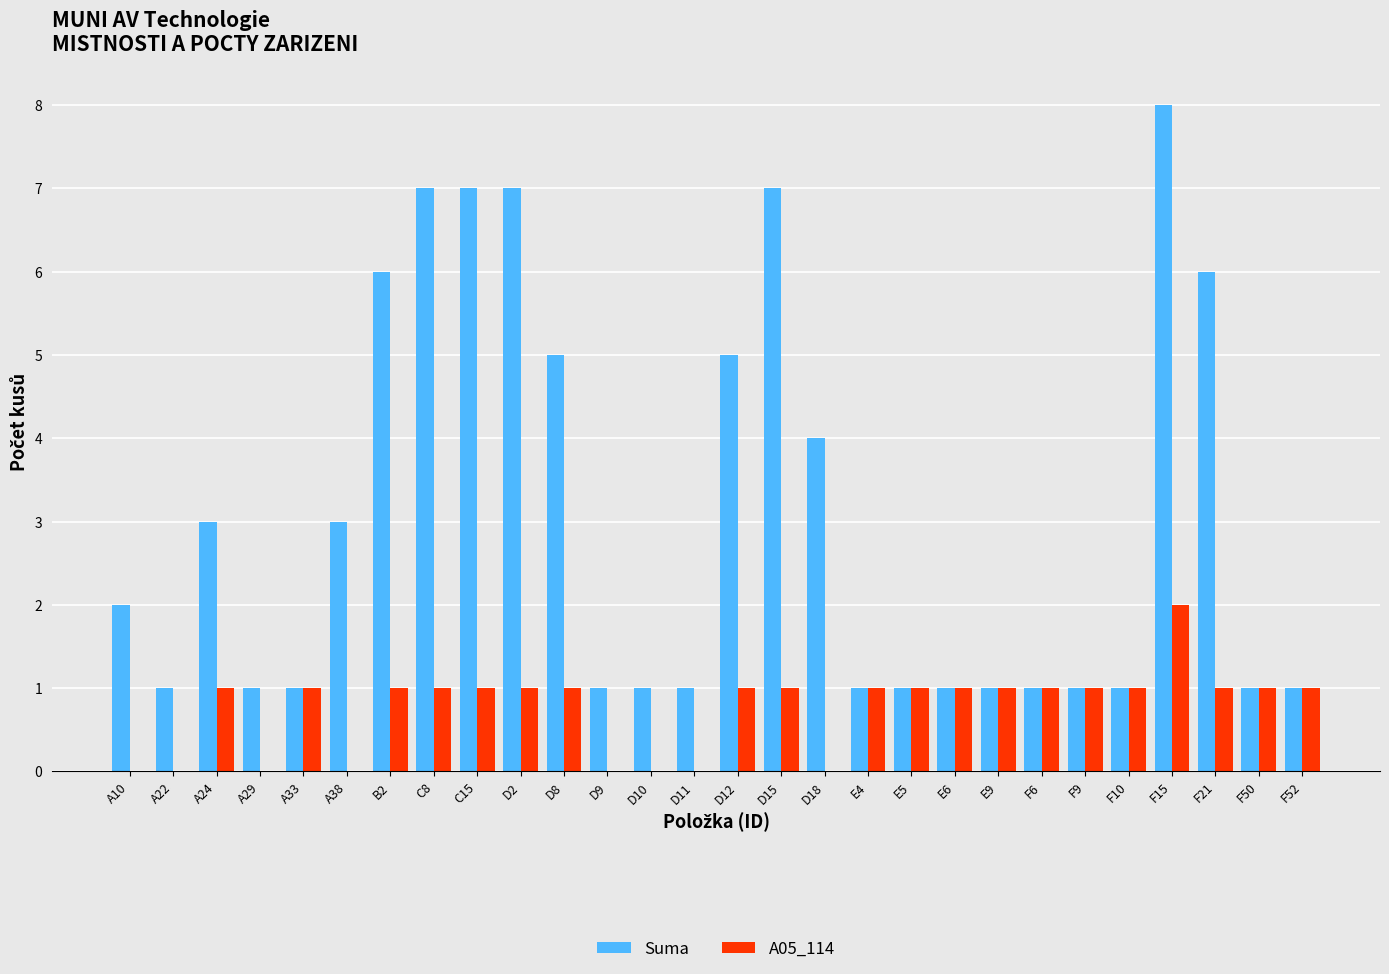

What is the highest value of the Suma series?

8